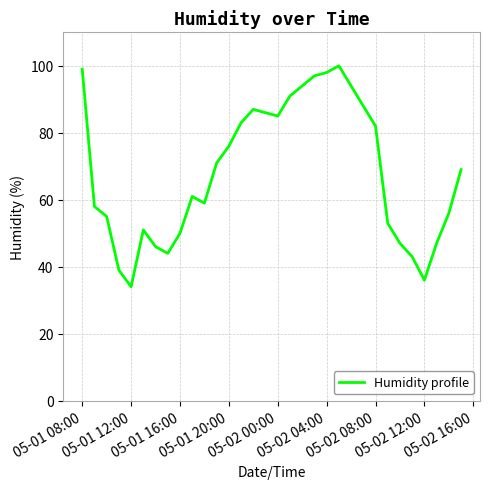

Is this an area chart (filled region under the line)?

No